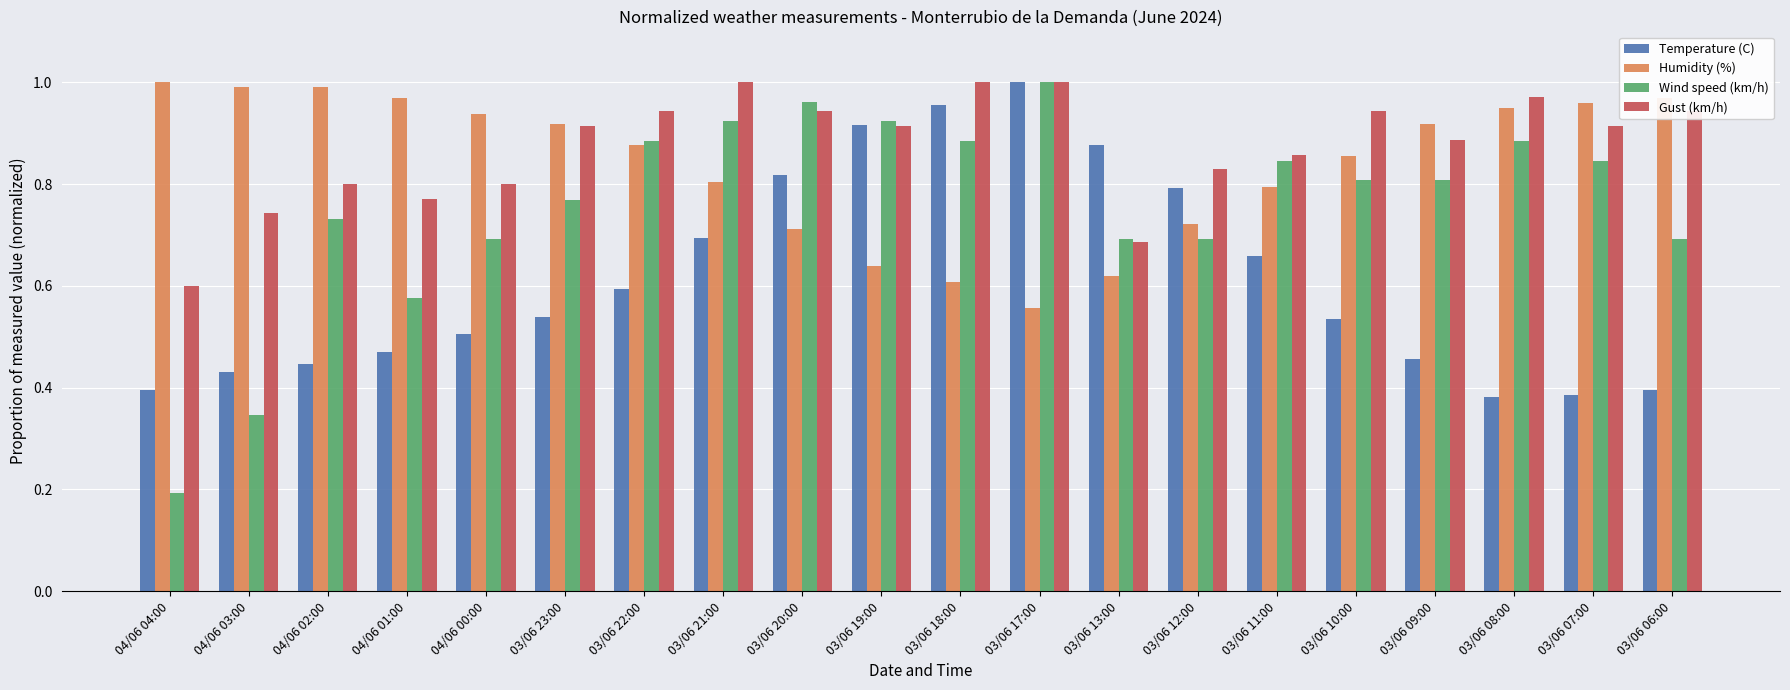

True or false: Gust (km/h) has a value of 0.3 at 03/06 18:00.

False